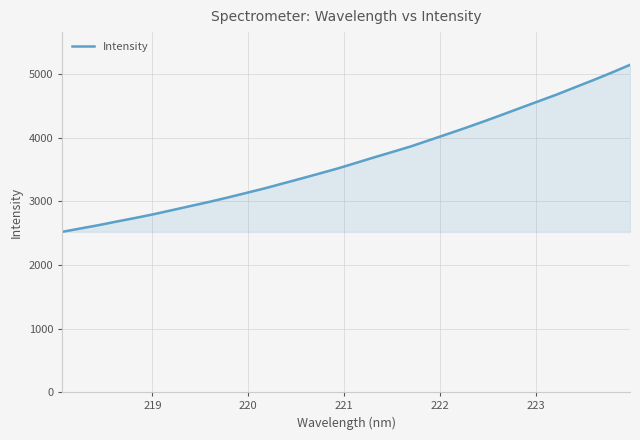

What is the greatest value displayed?

5148.4